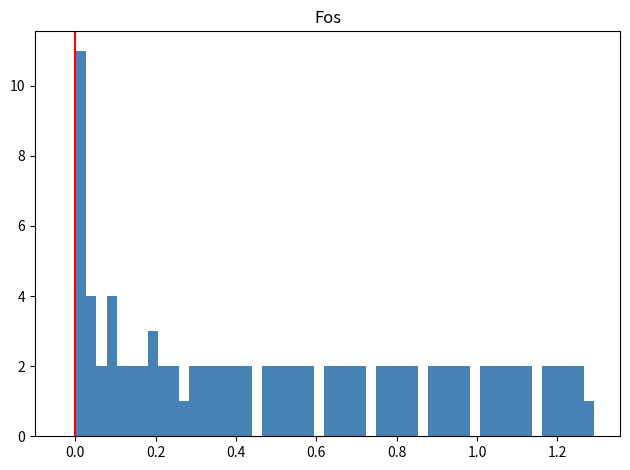

Around what value on the x-axis is the tallest bar? Give the approximate position of its centre, as read against the axis.

0.02